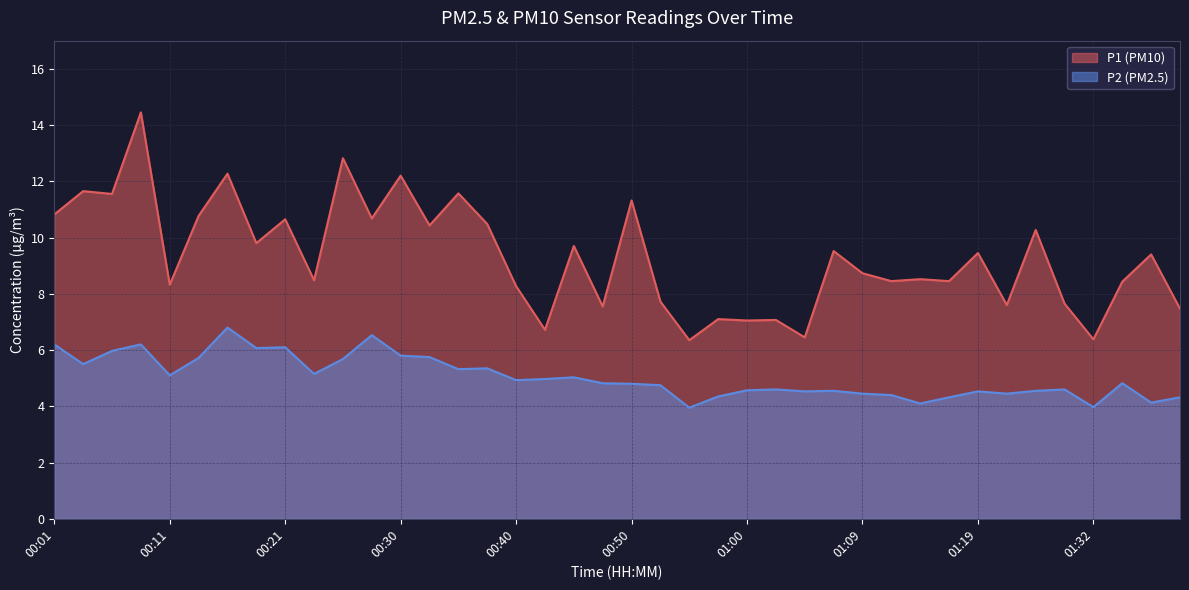

At which category is the sum across all series the highest?

00:08